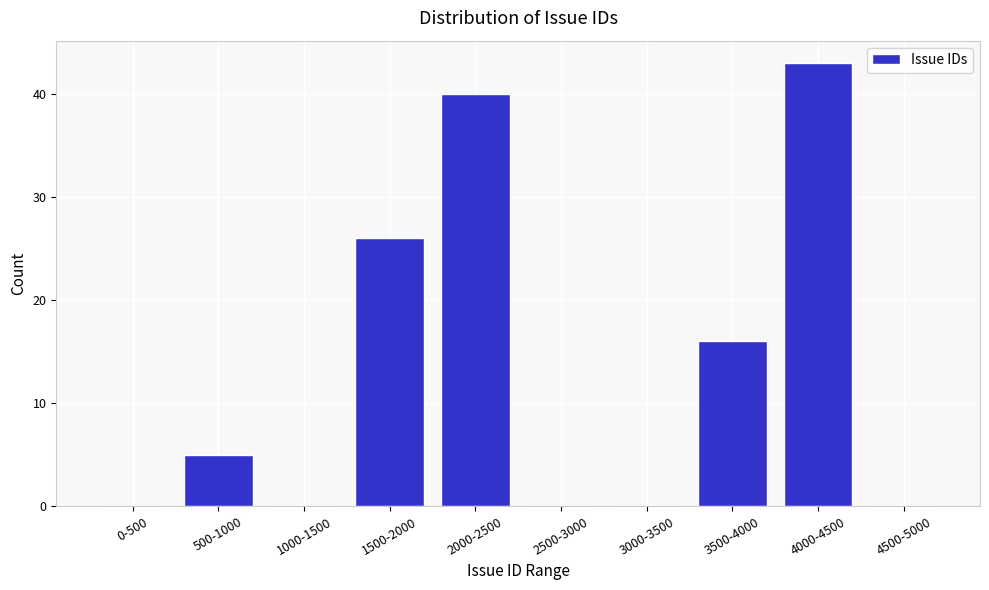

Reading left to right, extract all data points from this chart.

0-500=0	500-1000=5	1000-1500=0	1500-2000=26	2000-2500=40	2500-3000=0	3000-3500=0	3500-4000=16	4000-4500=43	4500-5000=0